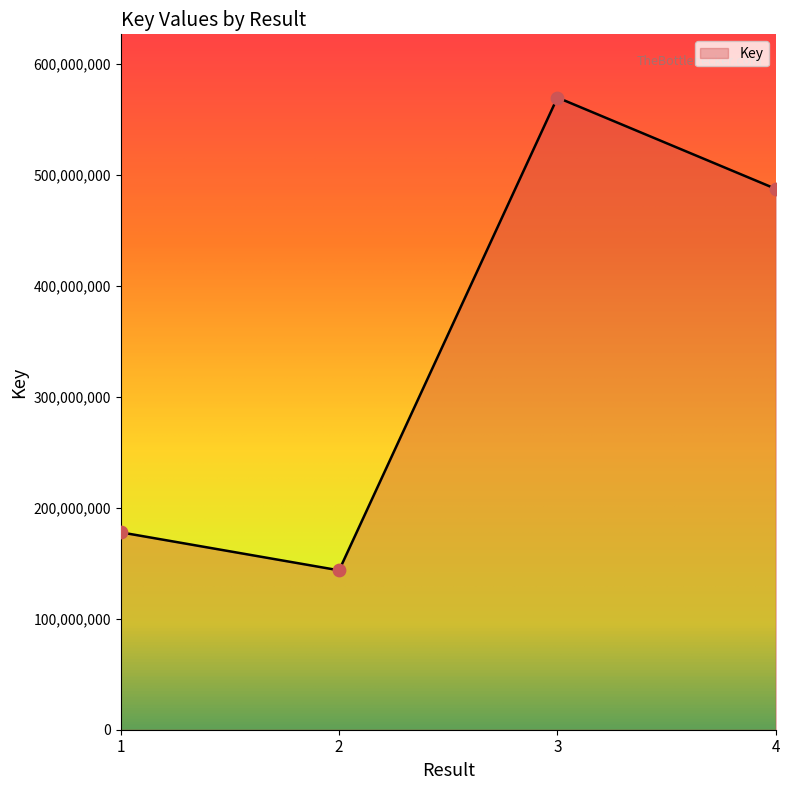

Which has a higher value, 4 or 3?

3